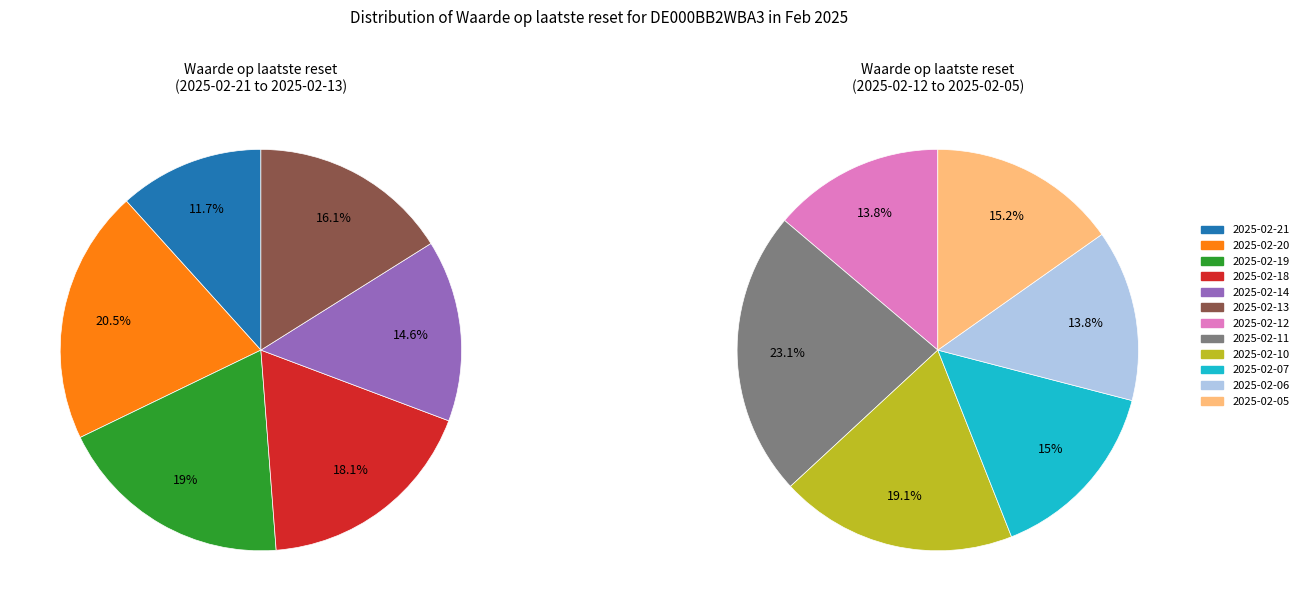

Count the number of slices in the pie.

12